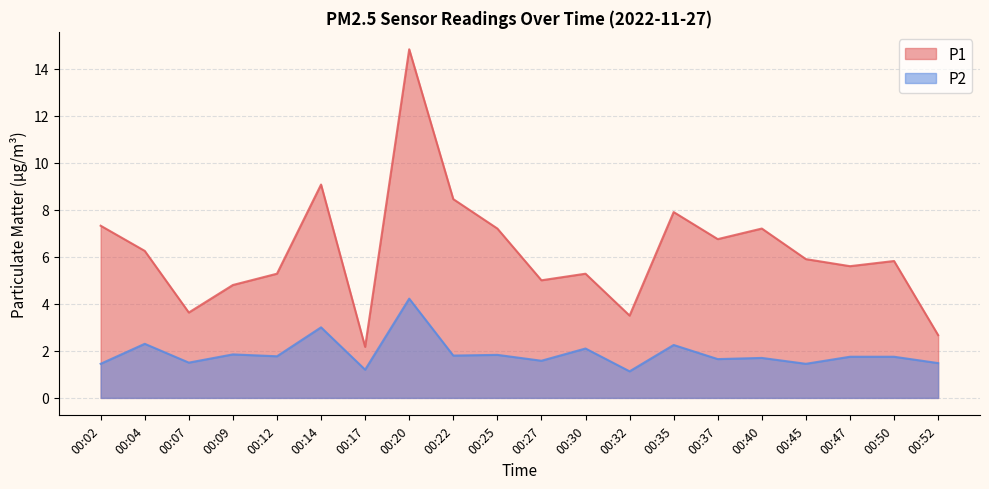

Reading left to right, extract all data points from this chart.

P1: 00:02=7.3	00:04=6.2	00:07=3.6	00:09=4.8	00:12=5.3	00:14=9.1	00:17=2.2	00:20=14.8	00:22=8.4	00:25=7.2	00:27=5.0	00:30=5.3	00:32=3.5	00:35=7.9	00:37=6.8	00:40=7.2	00:45=5.9	00:47=5.6	00:50=5.8	00:52=2.7
P2: 00:02=1.4	00:04=2.3	00:07=1.5	00:09=1.9	00:12=1.8	00:14=3.0	00:17=1.2	00:20=4.2	00:22=1.8	00:25=1.8	00:27=1.6	00:30=2.1	00:32=1.1	00:35=2.2	00:37=1.6	00:40=1.7	00:45=1.4	00:47=1.8	00:50=1.8	00:52=1.5